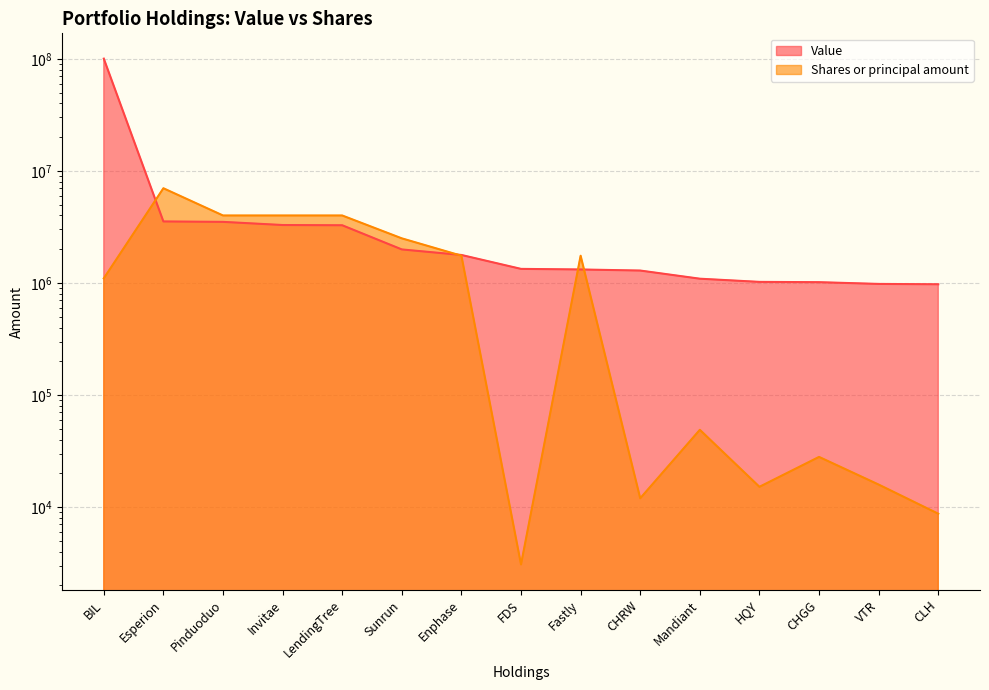

What is the greatest value displayed?

100466000